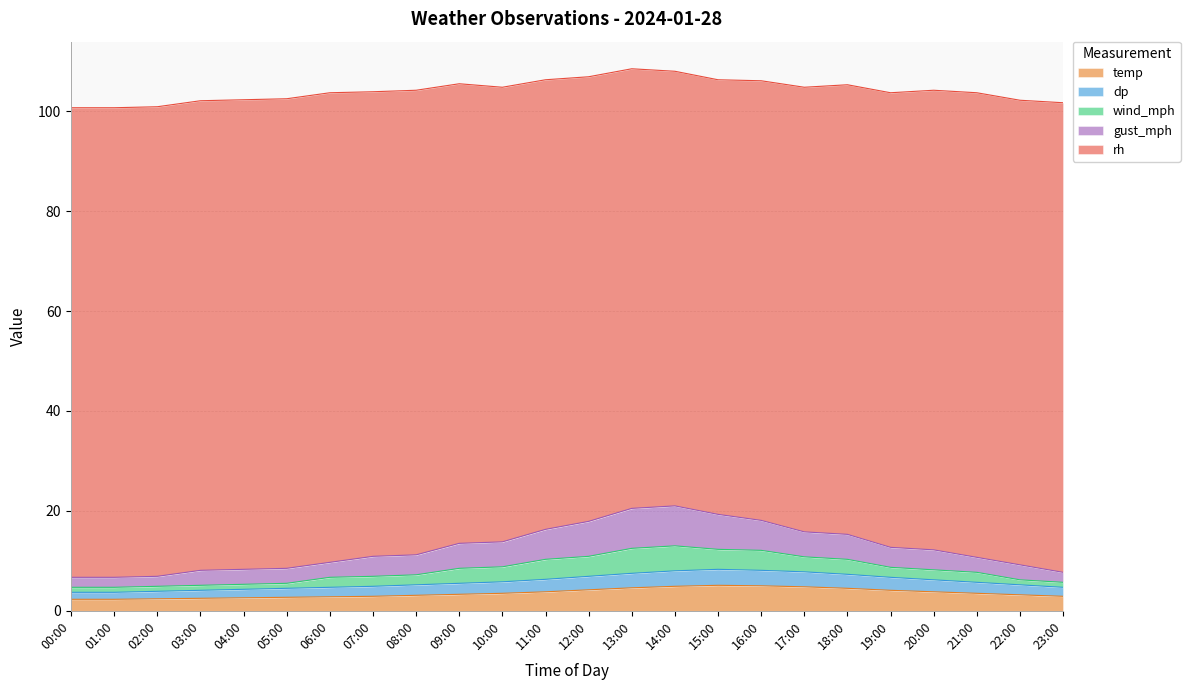

At which label does dp reach its peak?

15:00